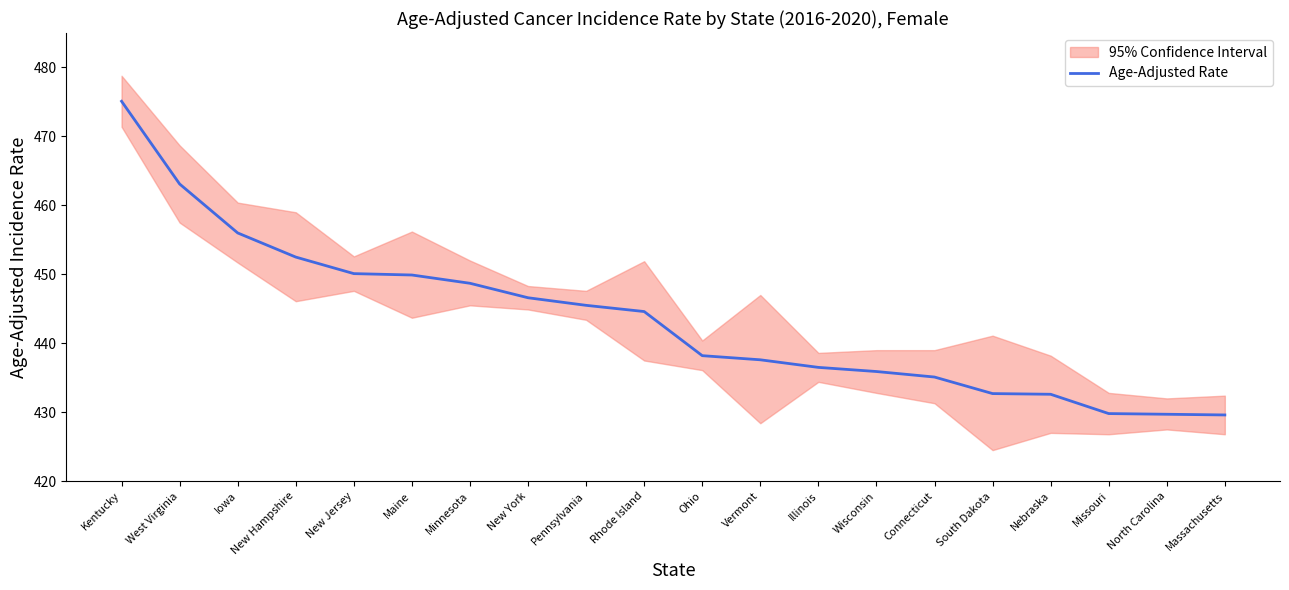

What is the difference between the maximum and minimum values?

45.5